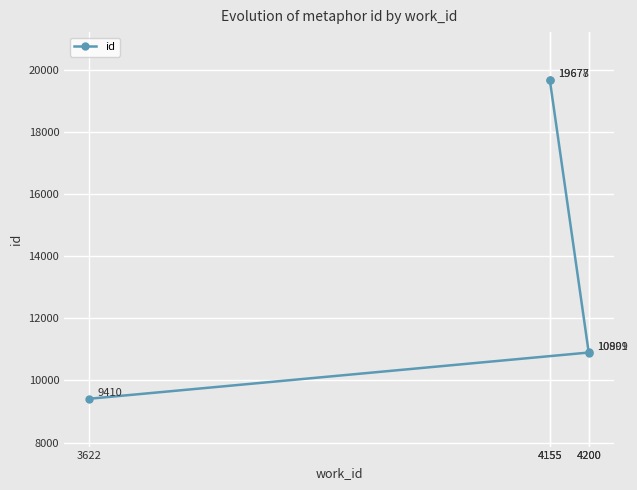

At which label is the value closest to 14544?

4200